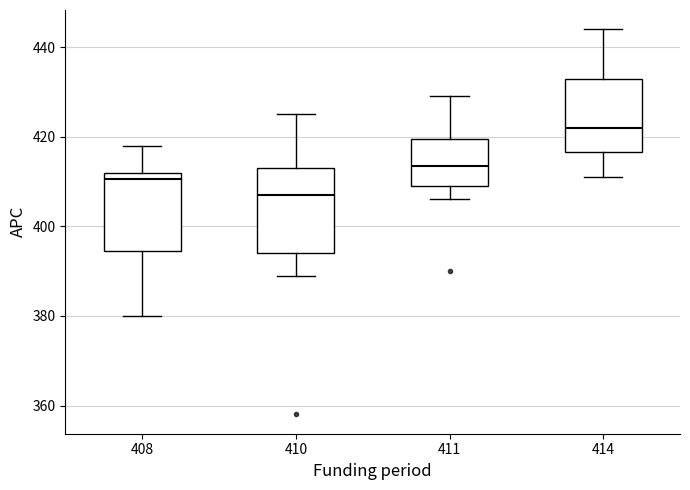

Reading left to right, transcribe this box plot: for each box, give where its median line is, the range the box spans, and where its two whiskers end, as read against the y-axis. The values are not printed on the chart, so give them approximately, as read against the axis.

408: median 410, box 394 to 412, whiskers 380 to 418
410: median 408, box 394 to 414, whiskers 390 to 426
411: median 414, box 410 to 420, whiskers 406 to 430
414: median 422, box 416 to 434, whiskers 412 to 444